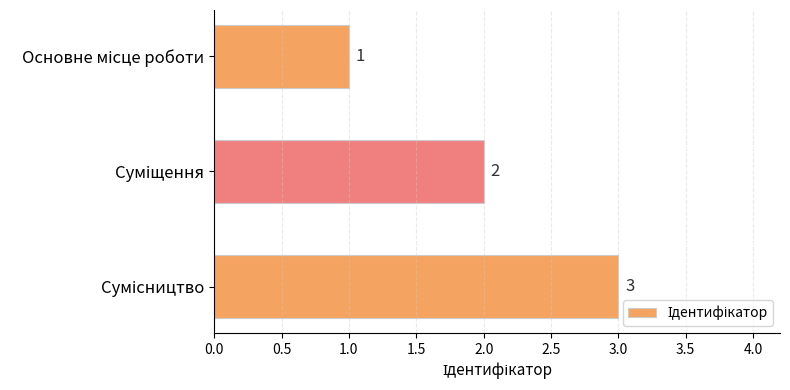

What is the sum of all values?

6